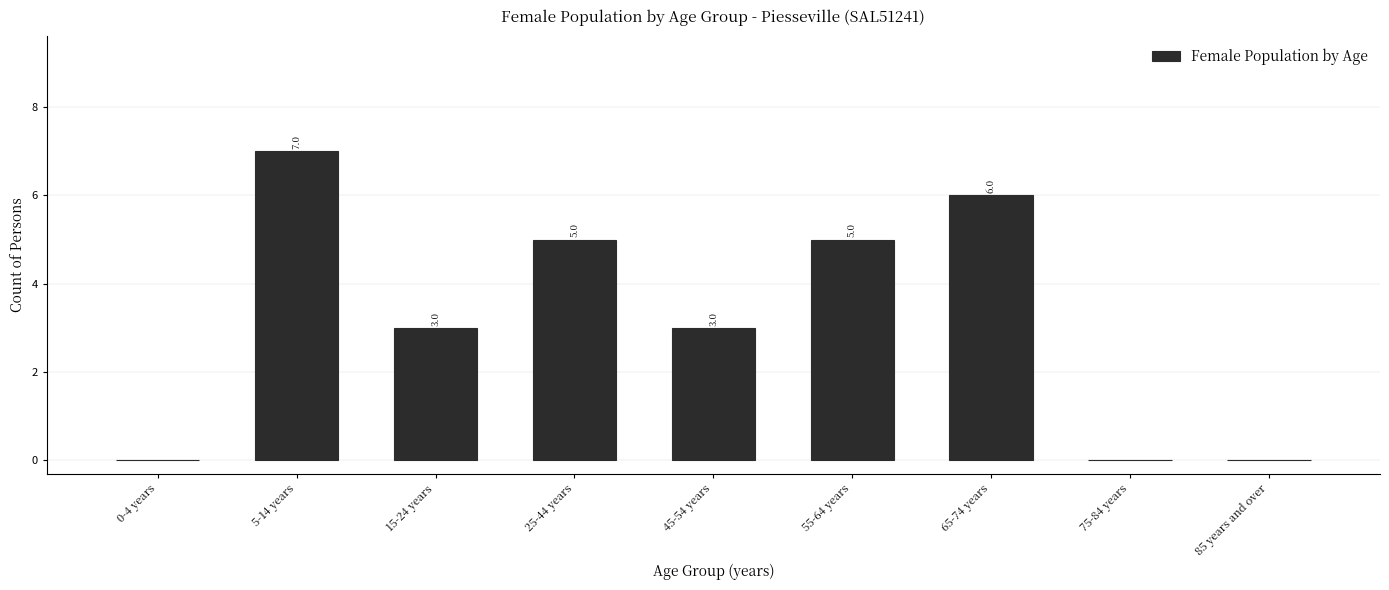

Reading left to right, transcribe all the data shown in this chart.

0-4 years=0	5-14 years=7	15-24 years=3	25-44 years=5	45-54 years=3	55-64 years=5	65-74 years=6	75-84 years=0	85 years and over=0